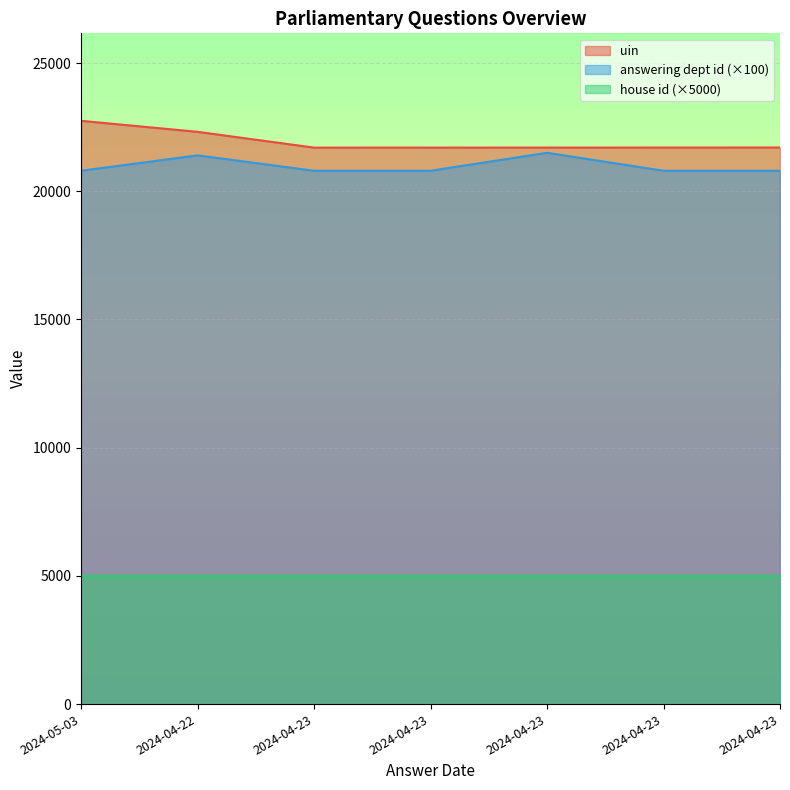

What is the average value of the uin series?

21941